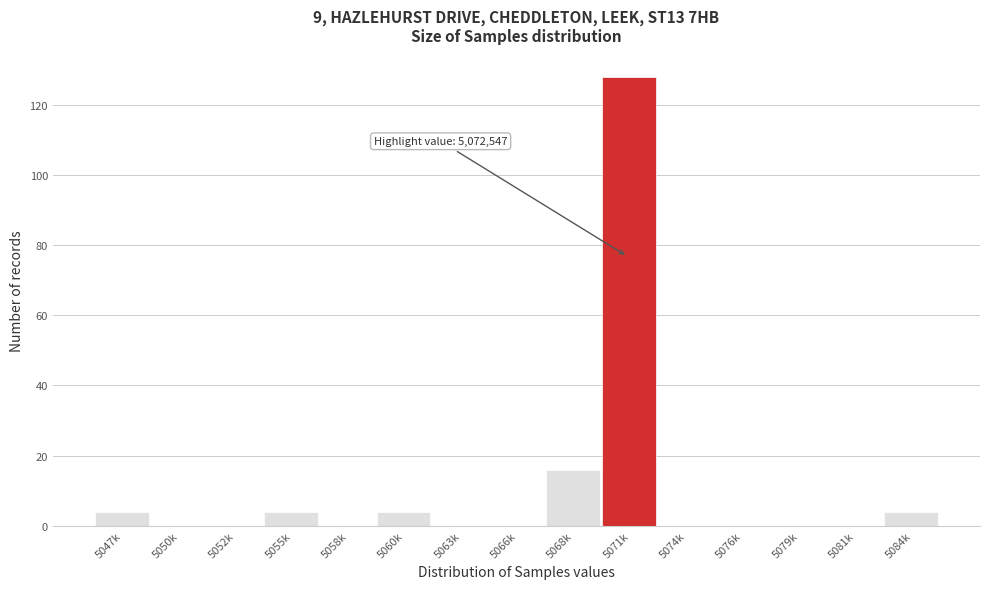

Reading left to right, extract all data points from this chart.

5047k=4	5050k=0	5052k=0	5055k=4	5058k=0	5060k=4	5063k=0	5066k=0	5068k=16	5071k=128	5074k=0	5076k=0	5079k=0	5081k=0	5084k=4